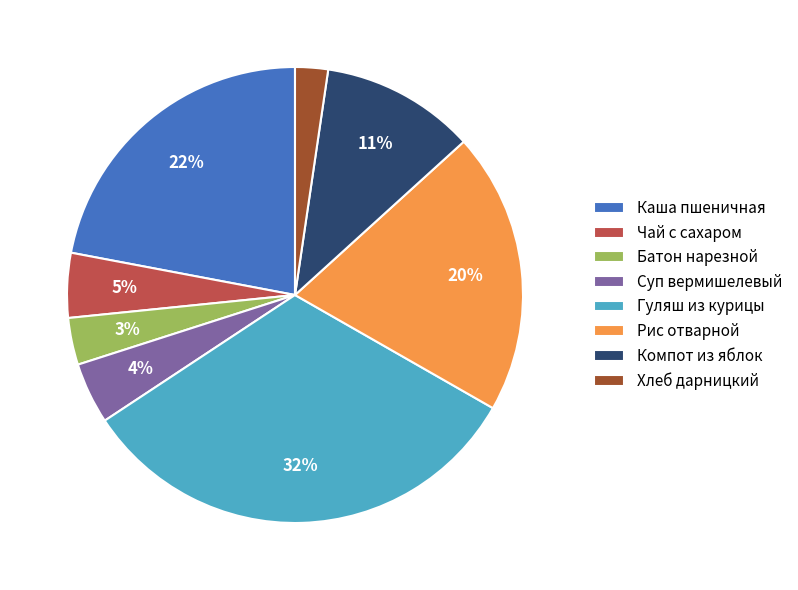

To the nearest percent, what is the combined percentage of Гуляш из курицы and Чай с сахаром?

37%